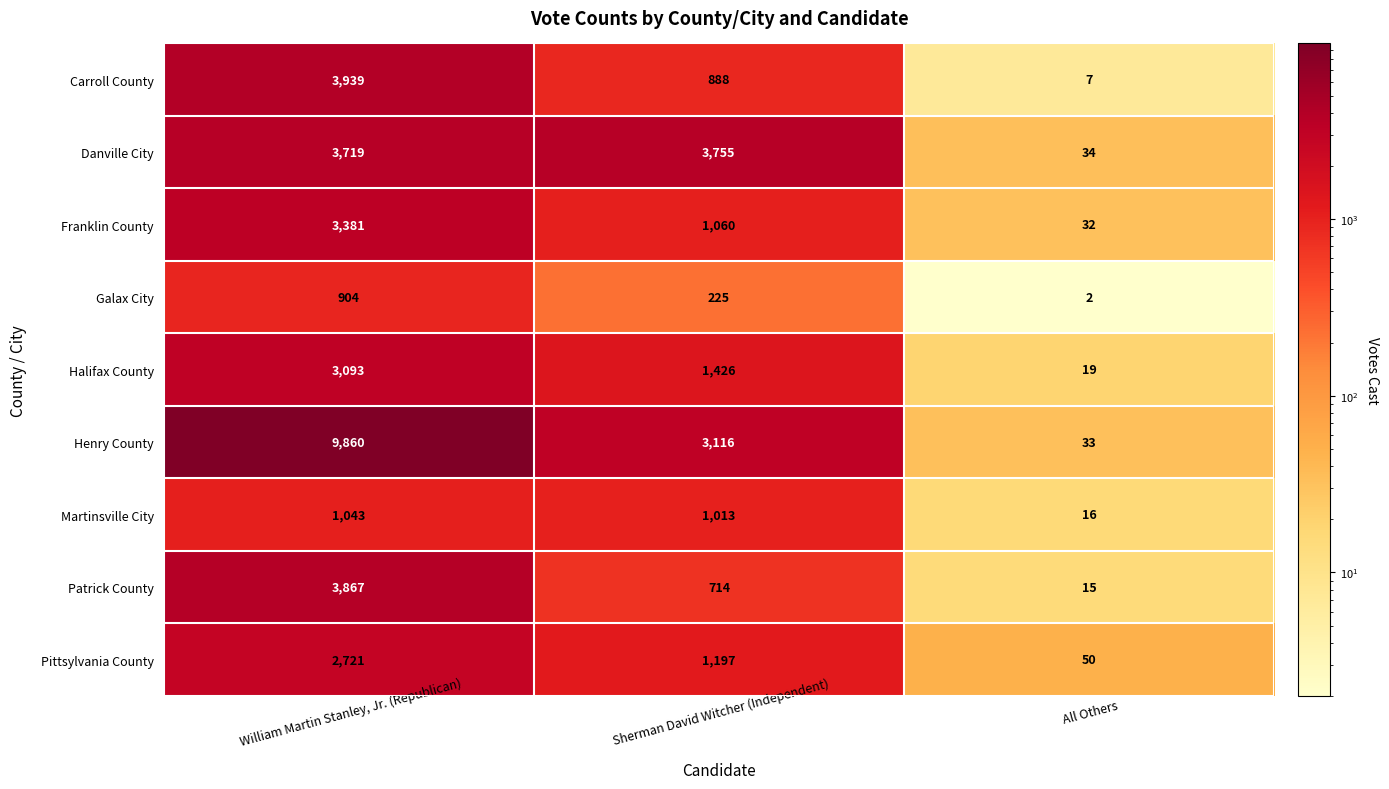

The value of Carroll County at William Martin Stanley, Jr. (Republican) is 3939. True or false?

True